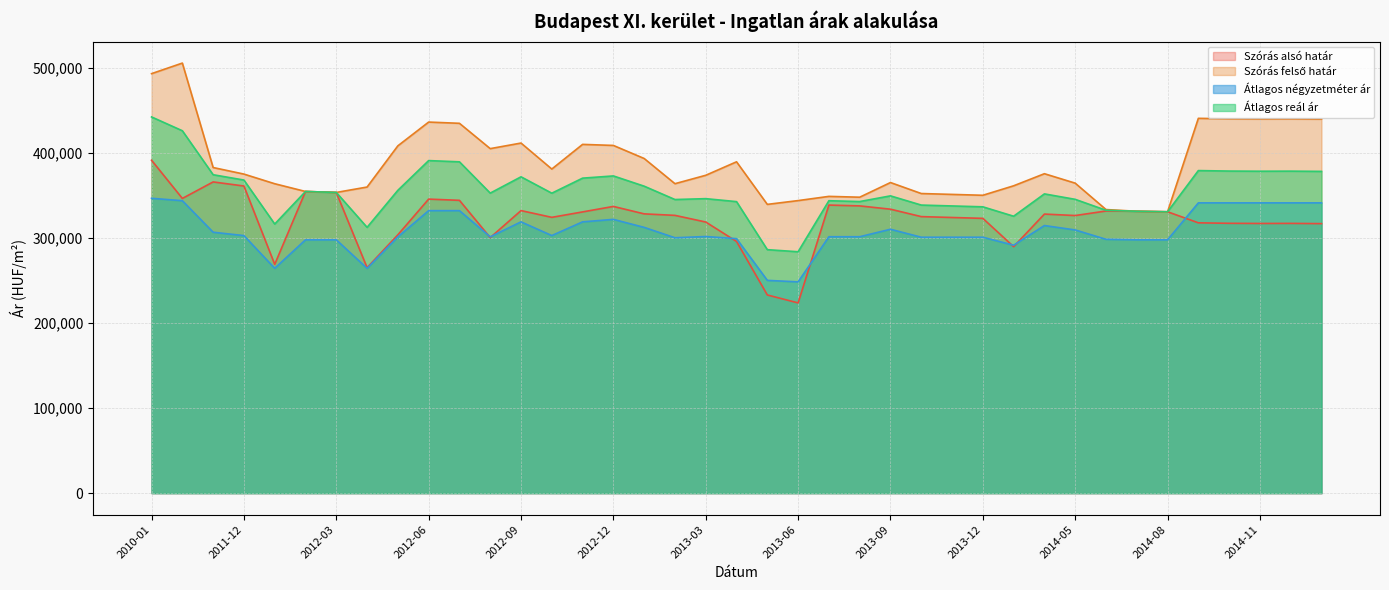

In Átlagos négyzetméter ár, how many points are lower than both neighbors (excluding endpoints)?

7